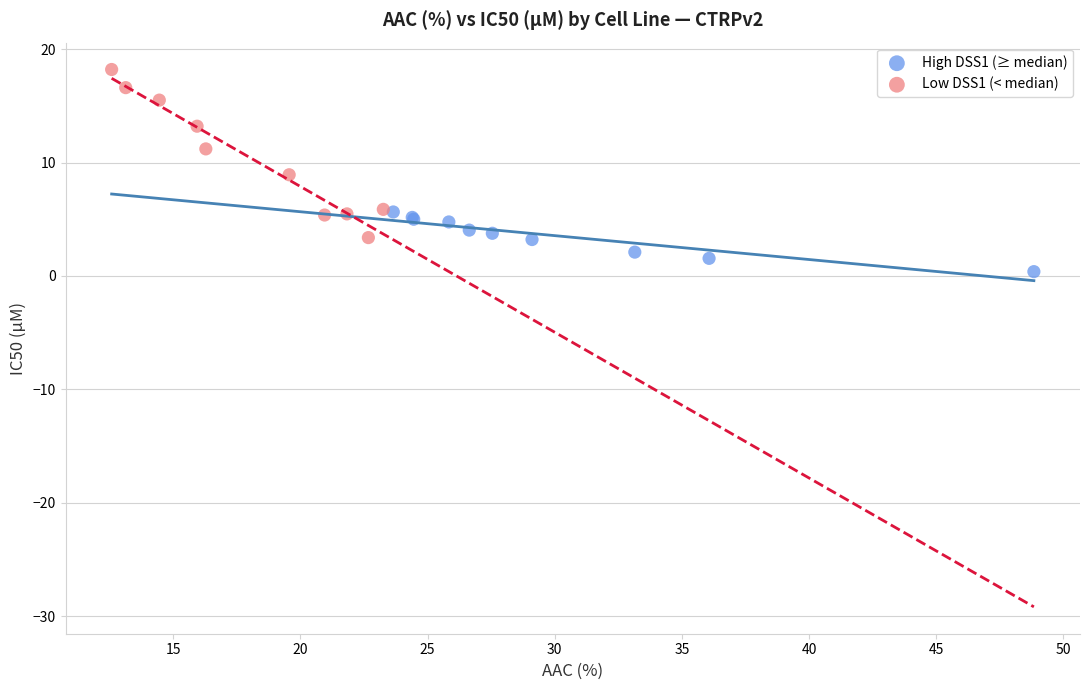

Which series reaches the minimum Y coordinate?

High DSS1 (≥ median)